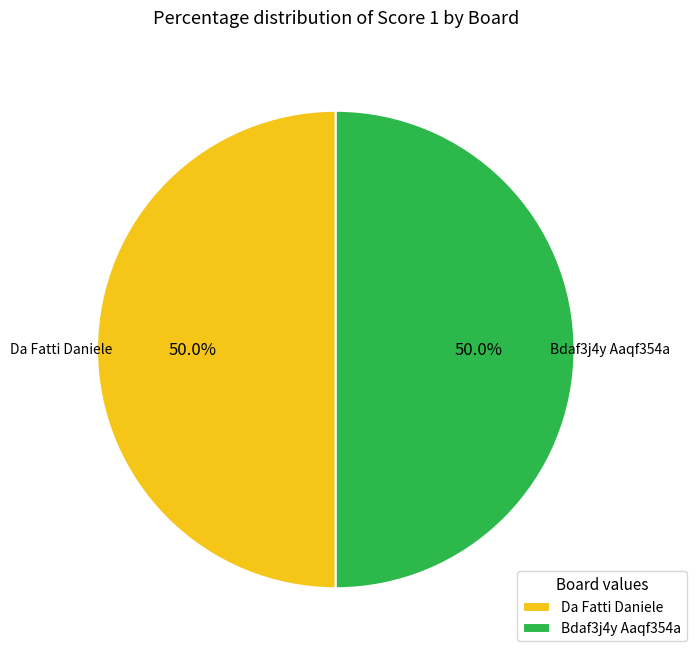

Approximately how many times larger is the value at Da Fatti Daniele compared to Bdaf3j4y Aaqf354a?

1.0